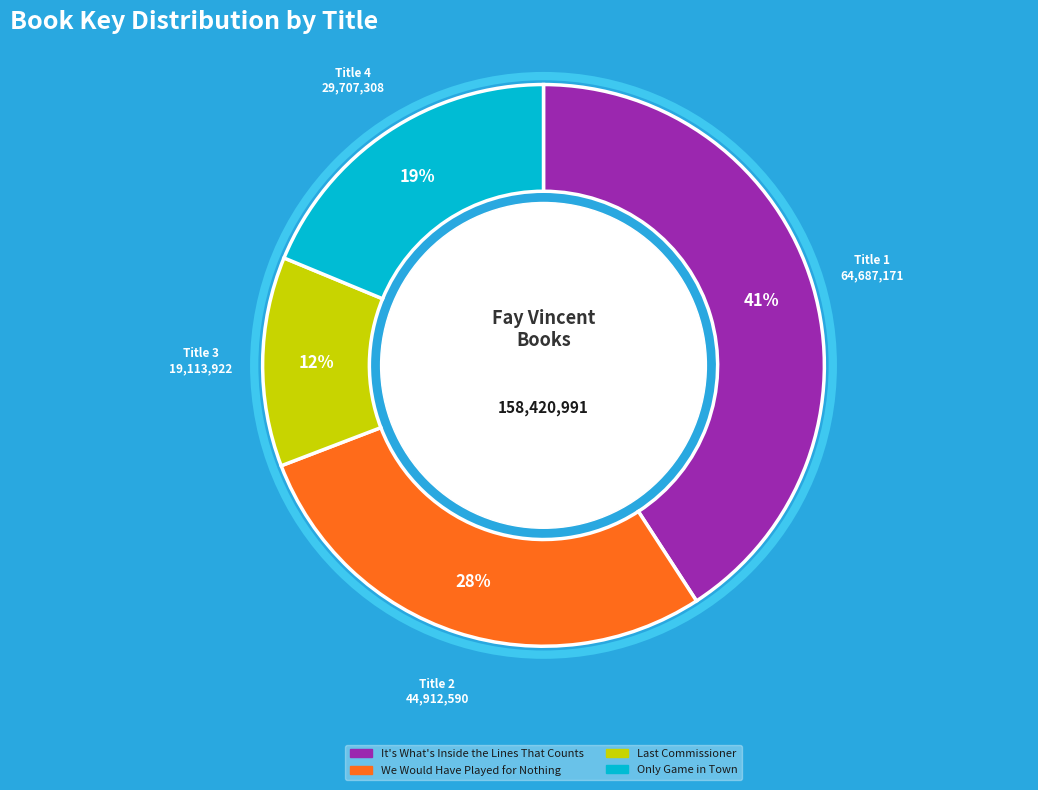

Does any single category account for the majority?

No